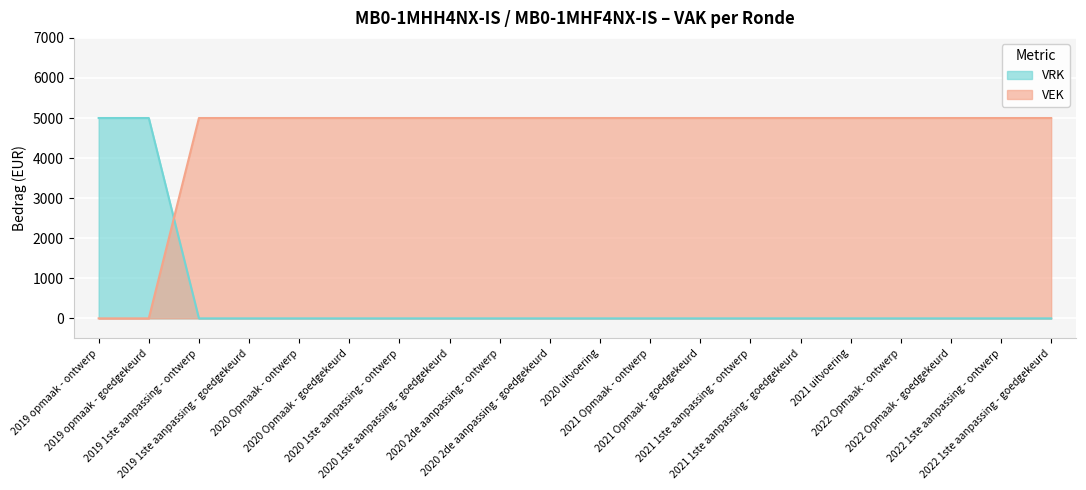

What is the difference between the VRK values at 2020 2de aanpassing - goedgekeurd and 2019 opmaak - ontwerp?

5000